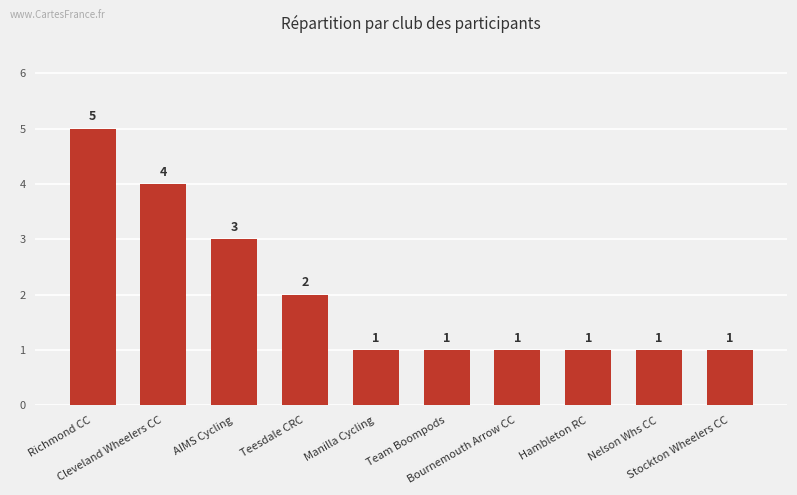

What is the difference between the second highest and minimum values?

3